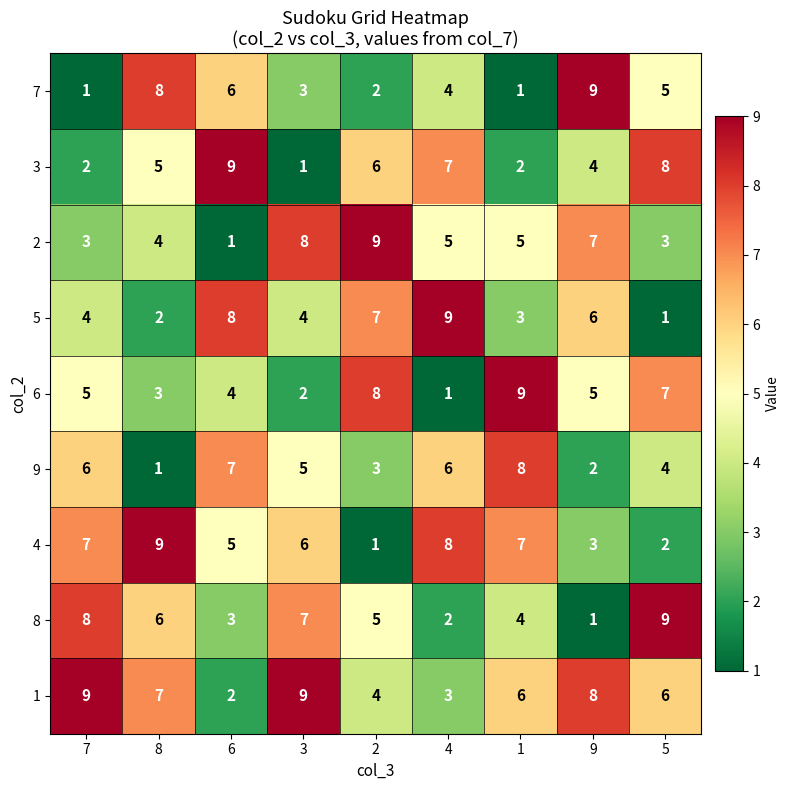

Which series has the largest total across all categories?

1